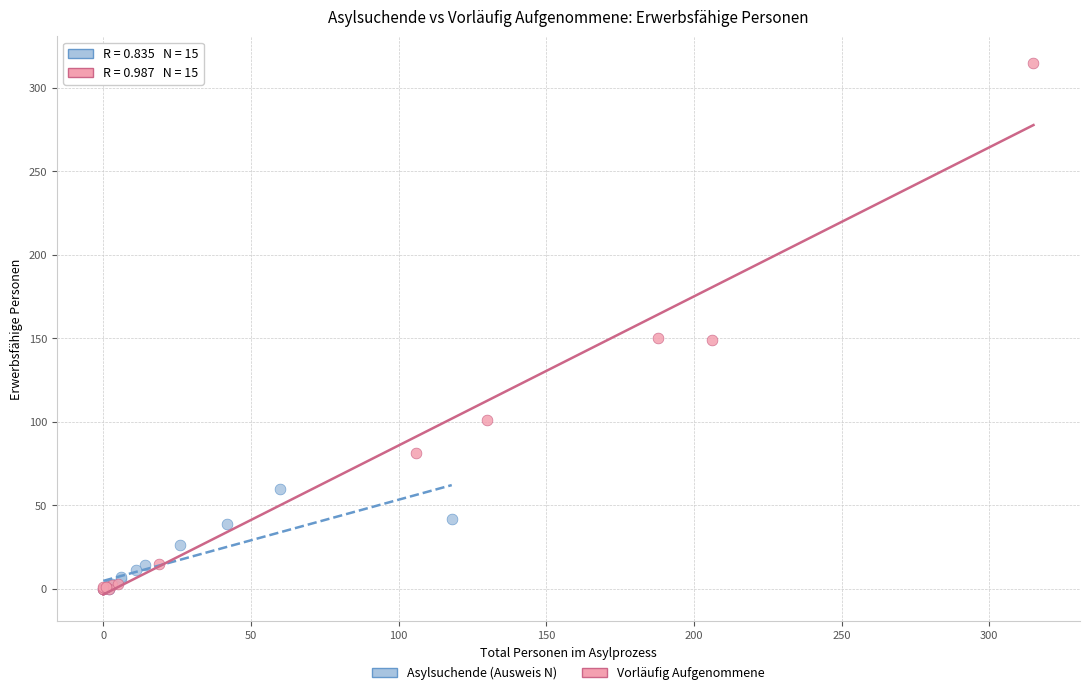

Which series has the widest spread of Y values?

Vorläufig Aufgenommene